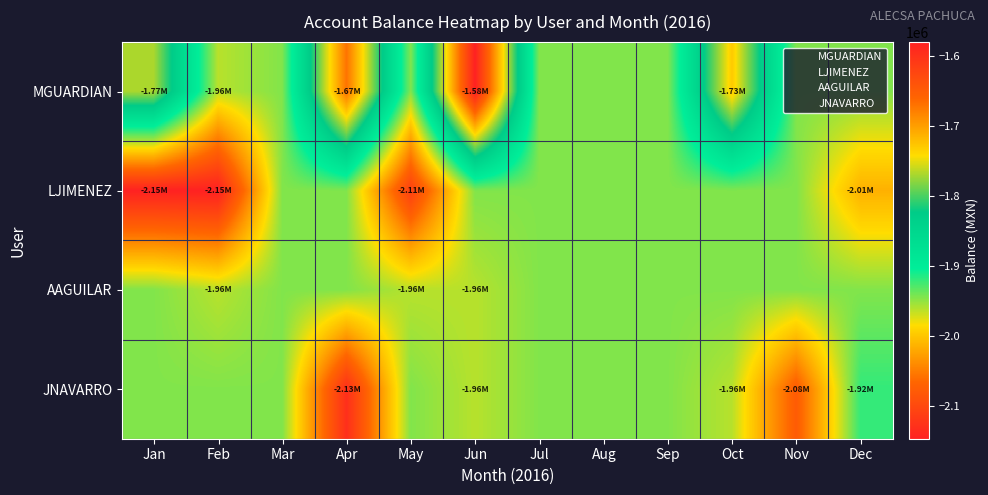

Which series has the largest total across all categories?

MGUARDIAN